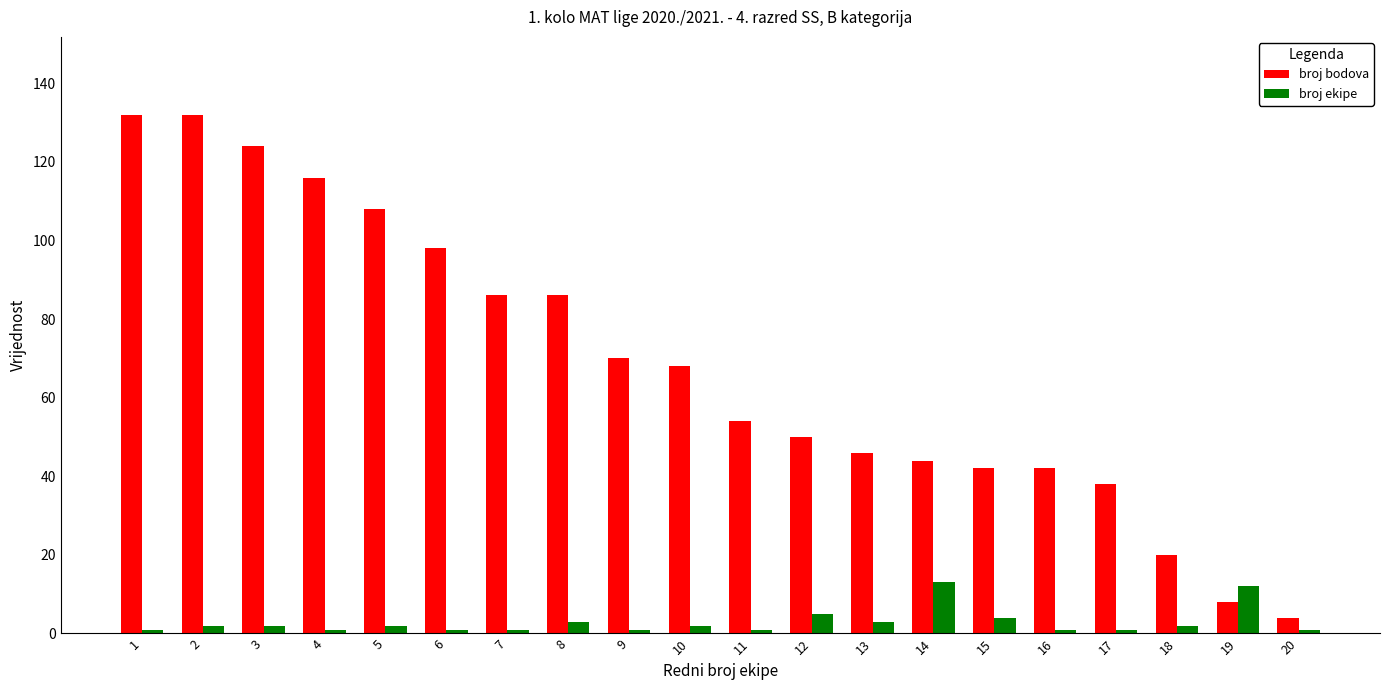

What is the greatest value displayed?

132